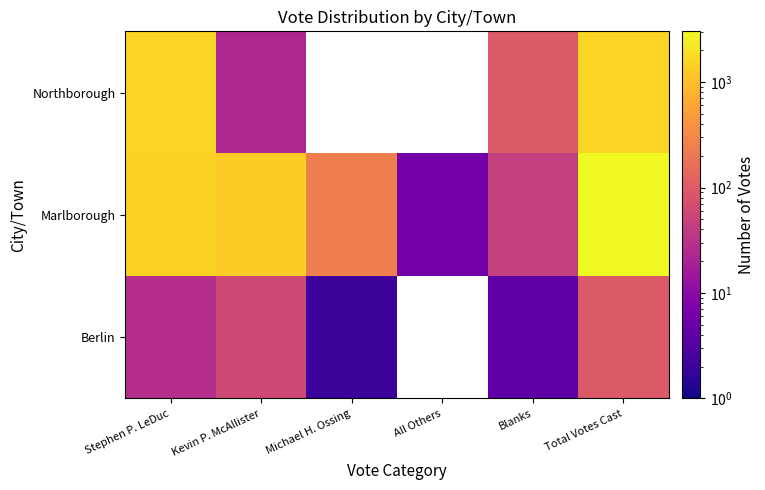

Which label corresponds to the smallest value in the chart?

Michael H. Ossing